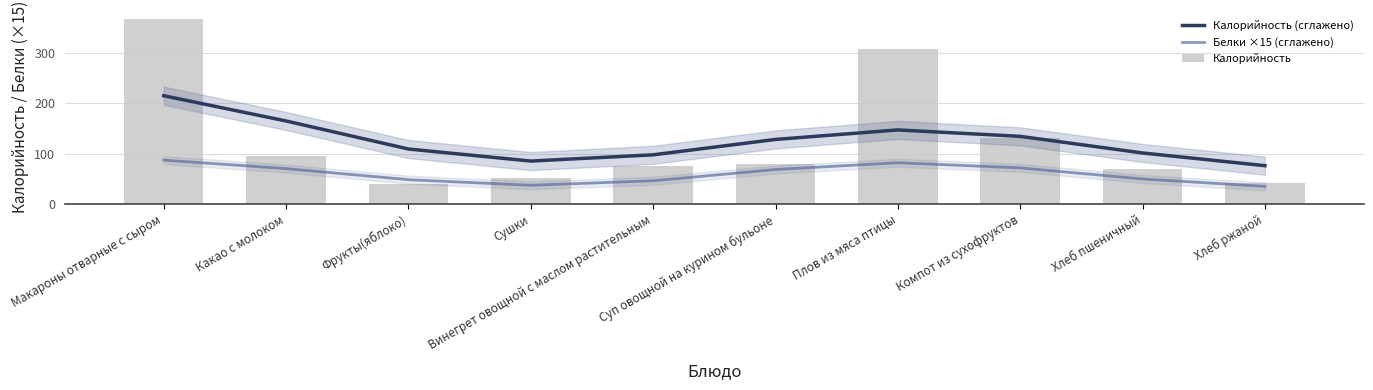

How many data points in Калорийность (сглажено) are above 128?

5